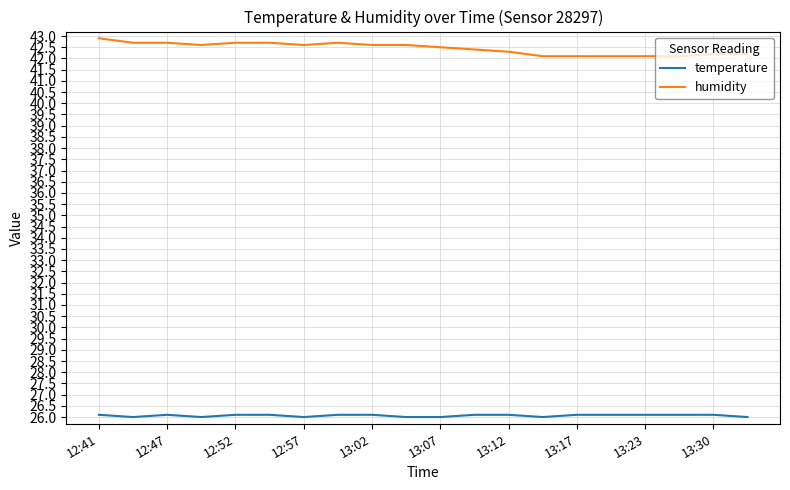

What is the smallest value displayed?

26.0